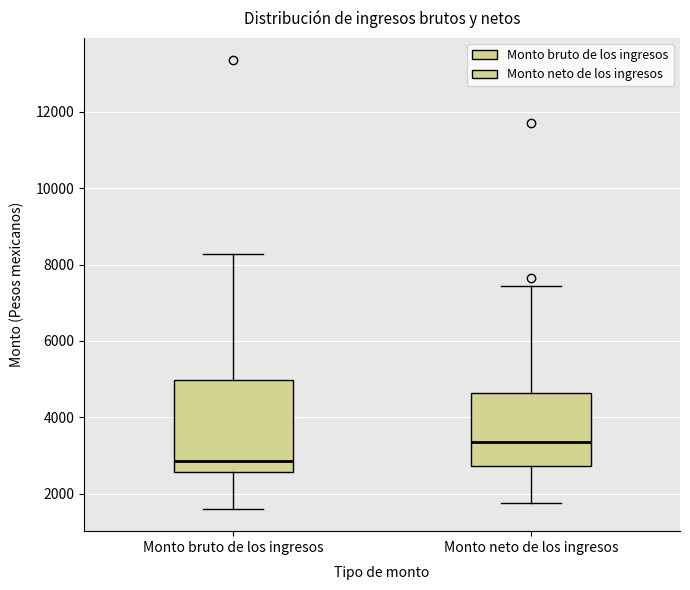

Where is the upper edge of the box for Monto neto de los ingresos on the y-axis? The values are not printed on the chart, so give them approximately, as read against the axis.

4600